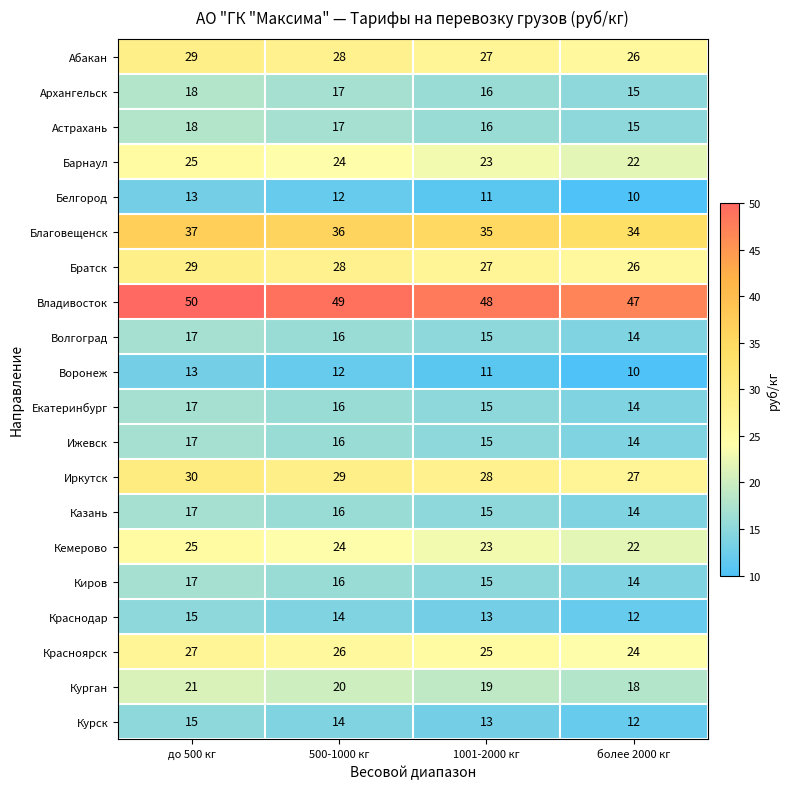

What is the difference between the maximum and minimum values in the Астрахань series?

3